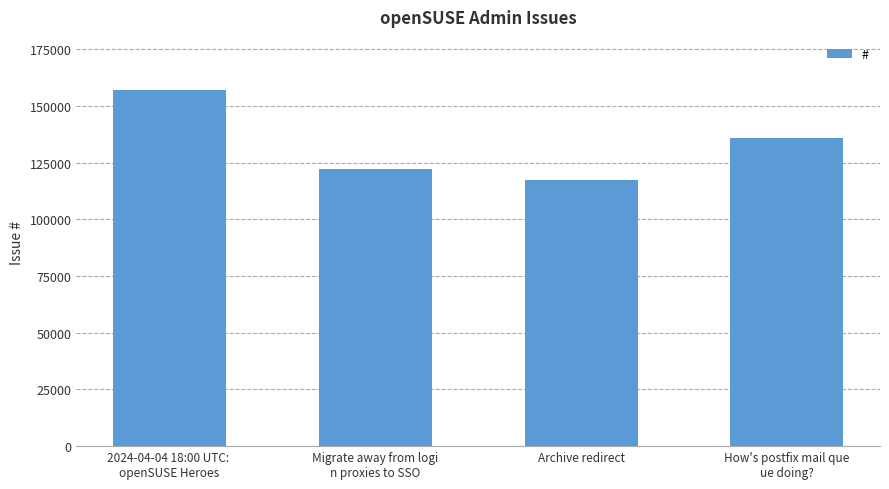

What is the change in value from Migrate away from logi
n proxies to SSO to Archive redirect?

-5088